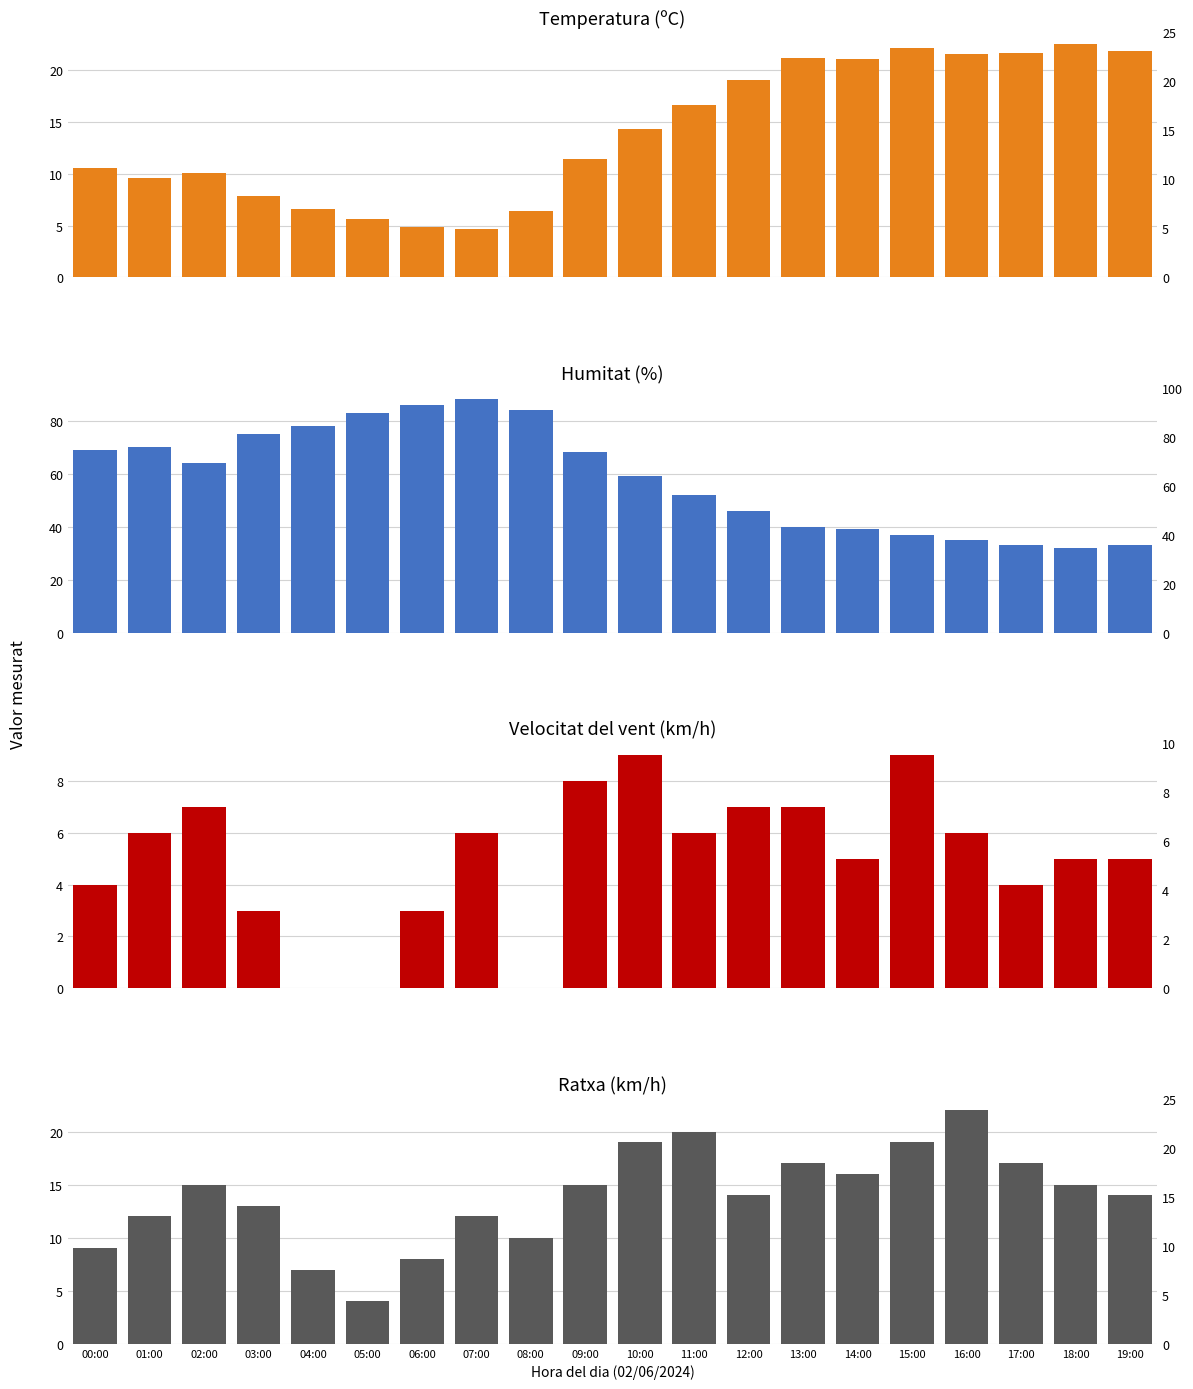

What is the sum of the Temperatura (ºC) values at 16:00 and 02:00?

31.6